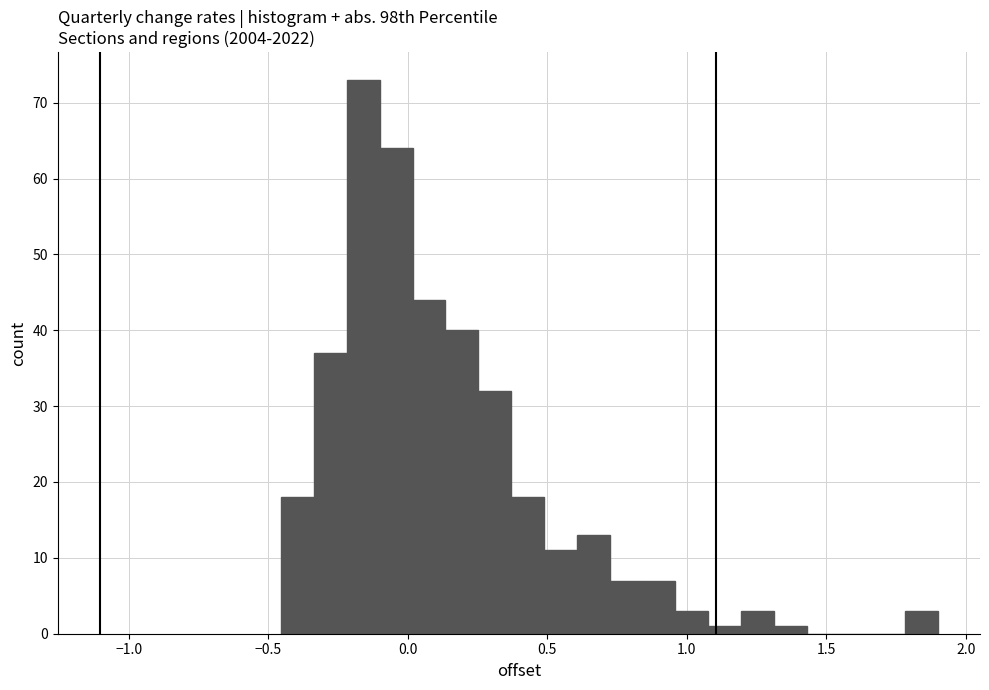

Read against the x-axis, roughly where is the centre of the tallest bar?

-0.15